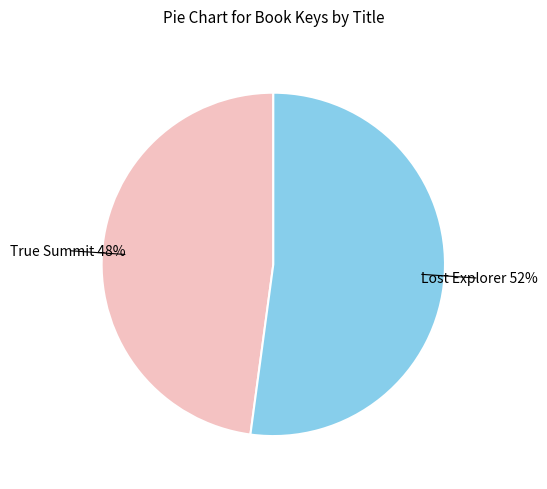

What percentage is the True Summit slice, to the nearest percent?

48%